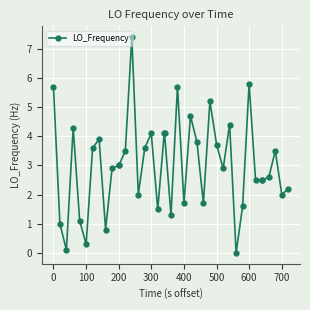

What is the value of the 40th point from the left?

2.2